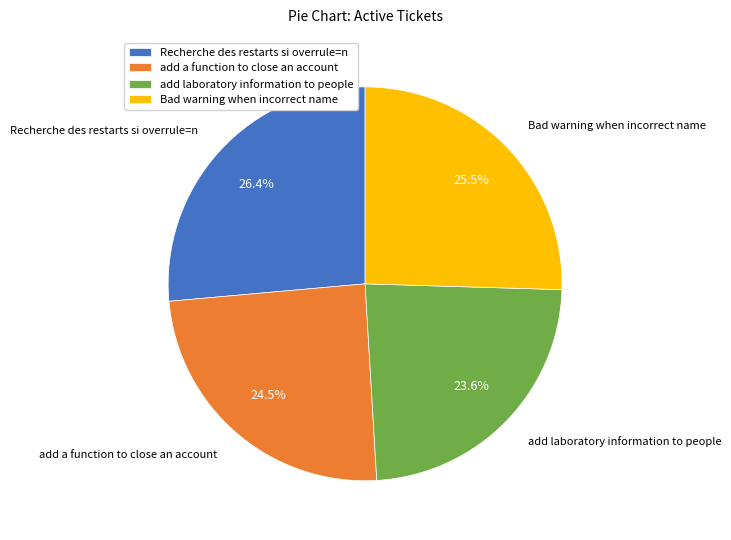

Do add laboratory information to people and Bad warning when incorrect name together represent more than half of the pie?

No